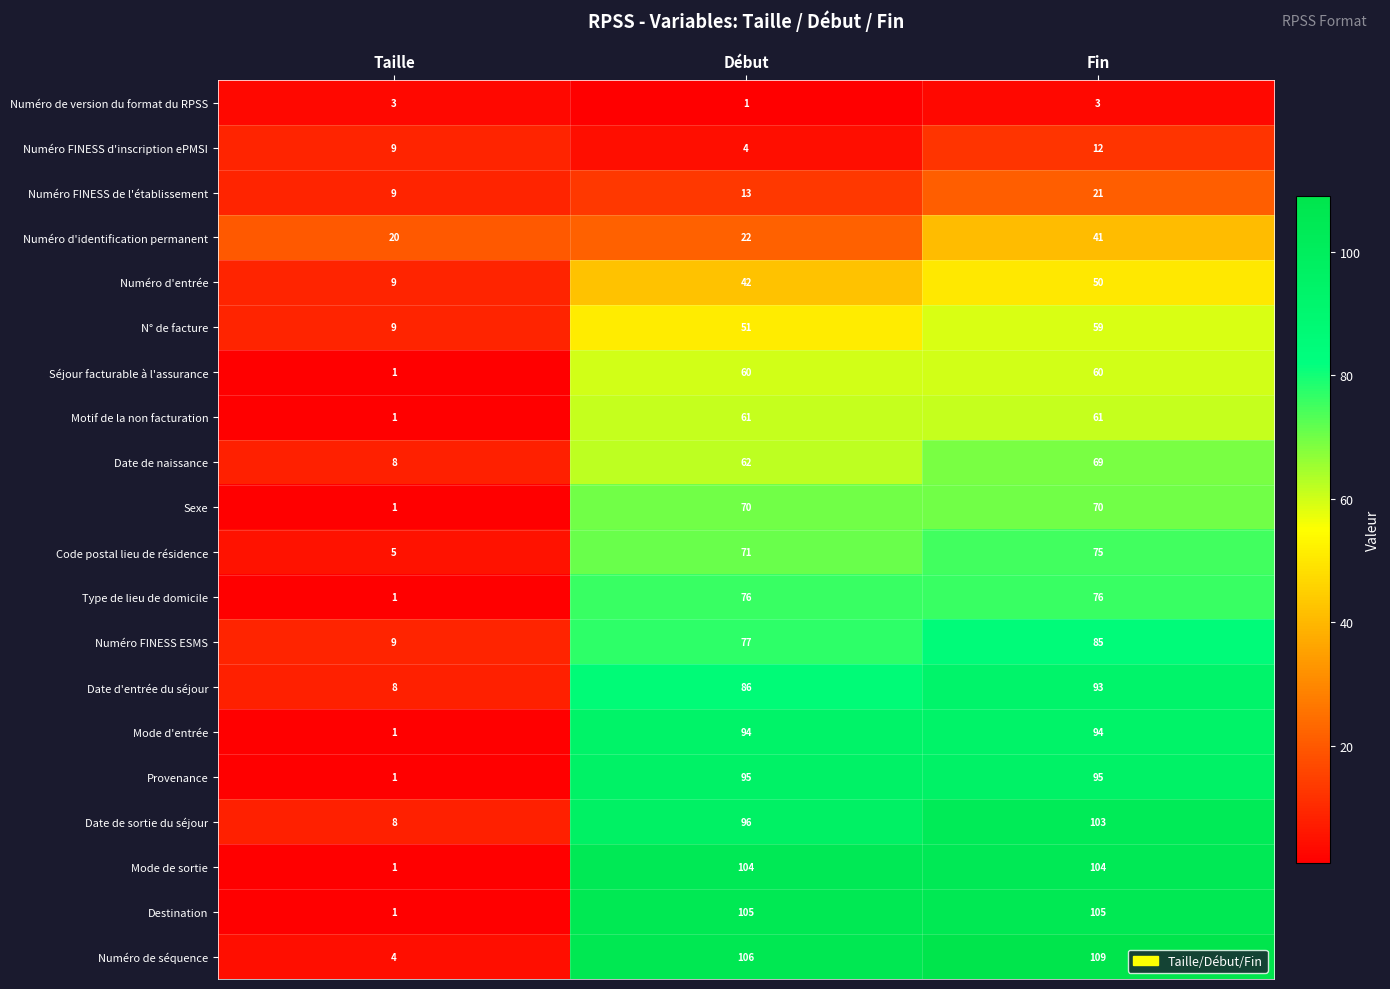

What is the difference between the Date de naissance values at Début and Taille?

54